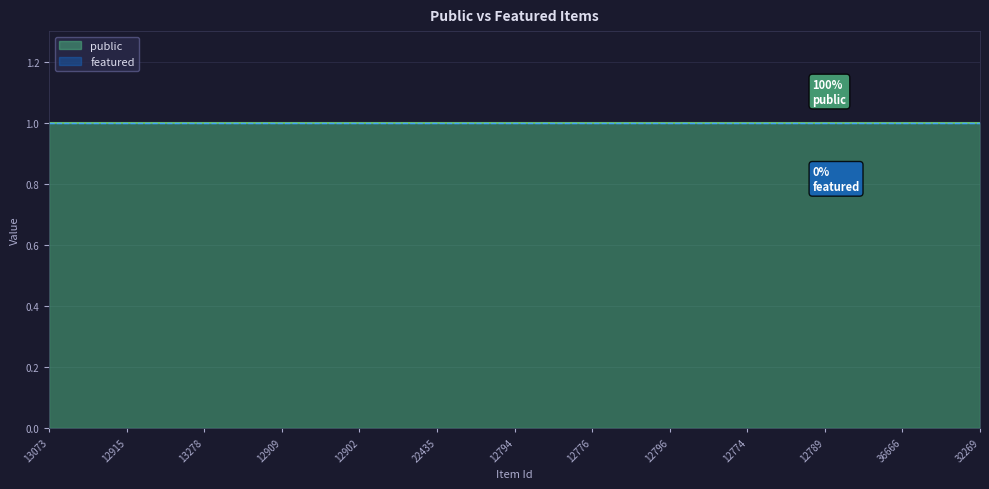

Does the chart have visible grid lines?

Yes